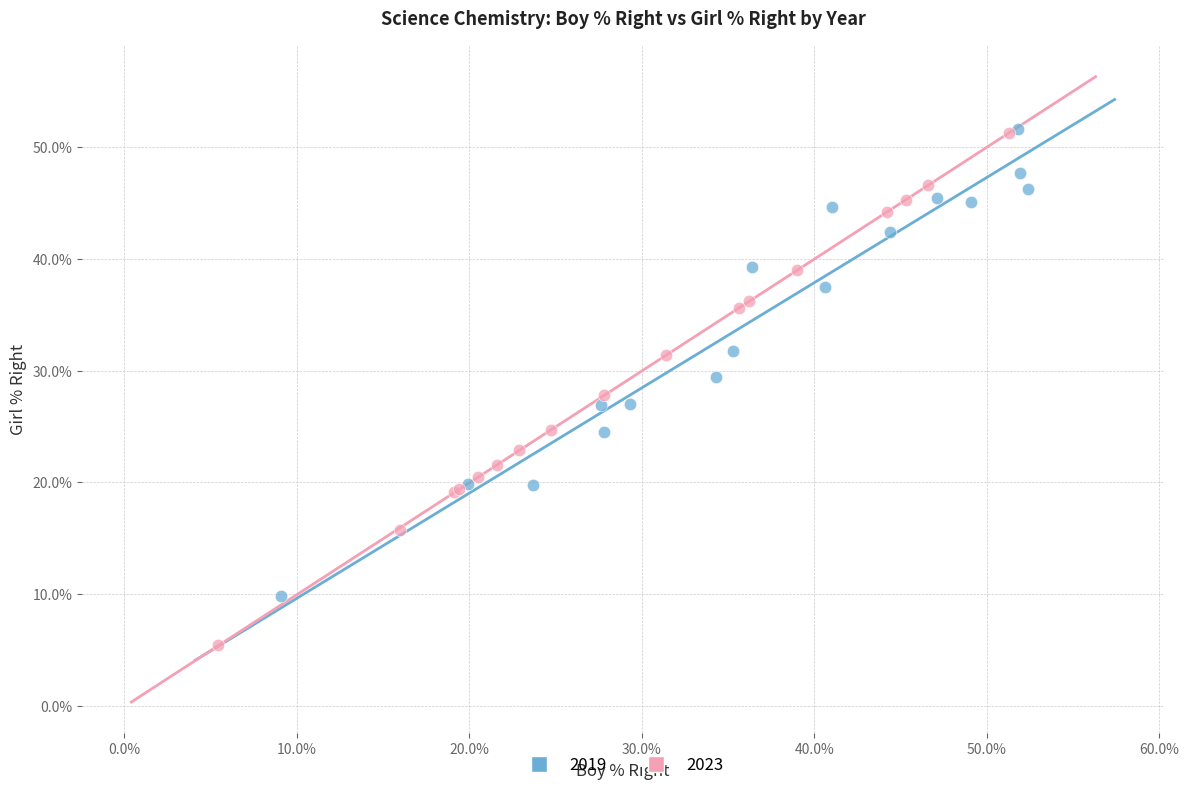

Which series has the largest Y range (max minus min)?

2023